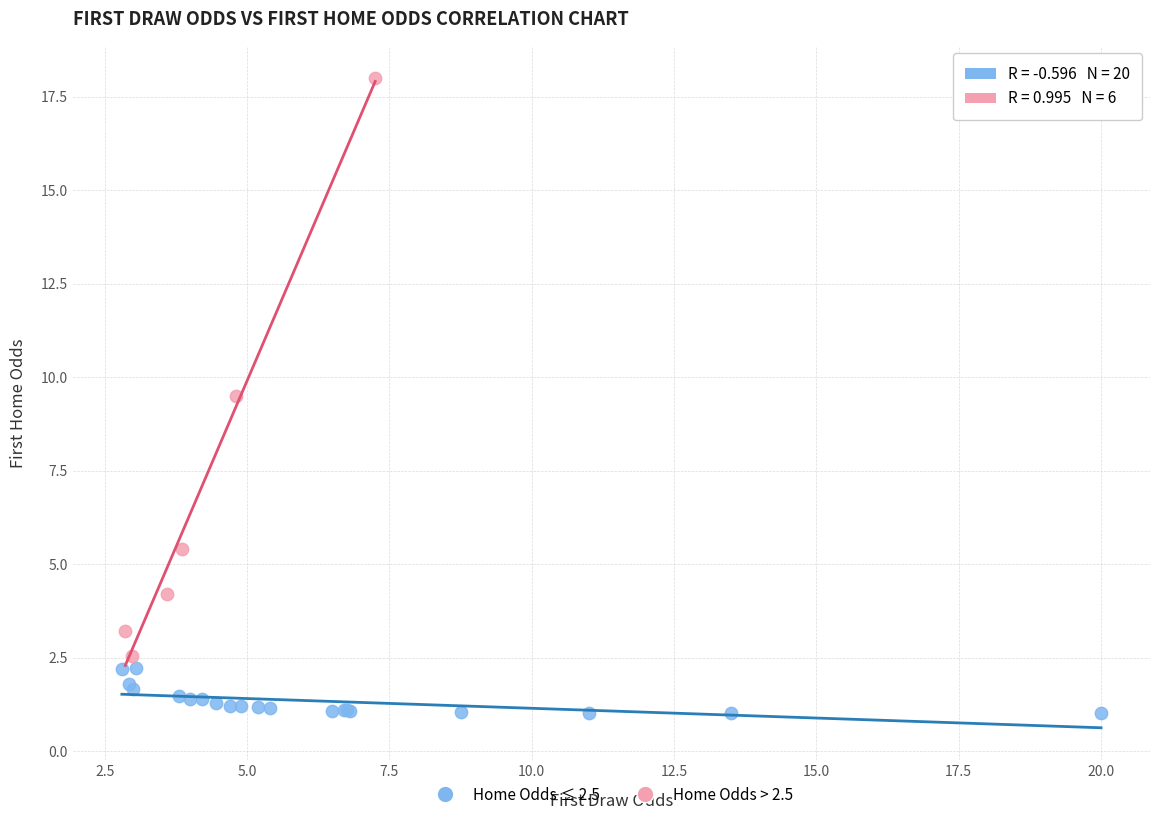

Which series reaches the minimum Y coordinate?

Home Odds ≤ 2.5